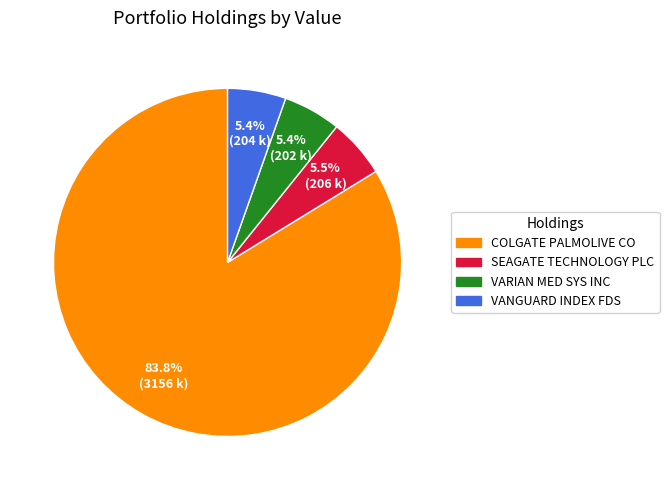

Do COLGATE PALMOLIVE CO and SEAGATE TECHNOLOGY PLC together represent more than half of the pie?

Yes